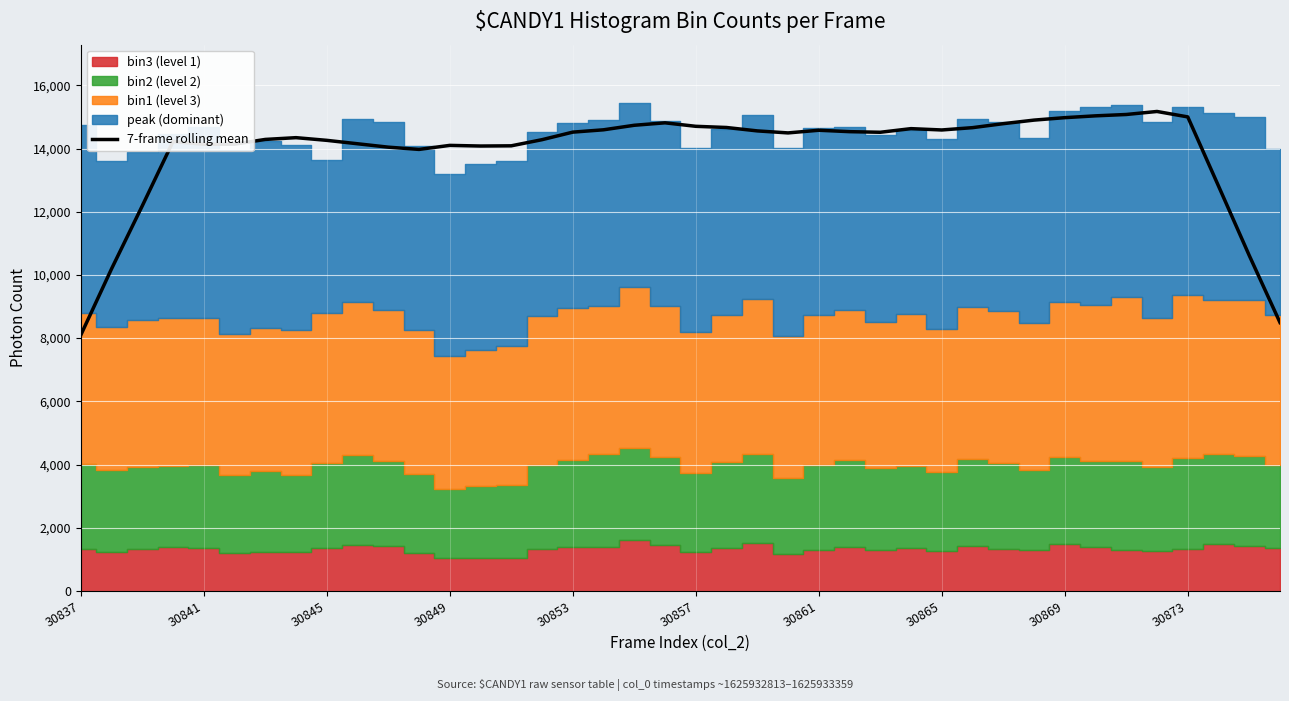

How many interior local peaks (higher than both neighbors) does the data have?

7